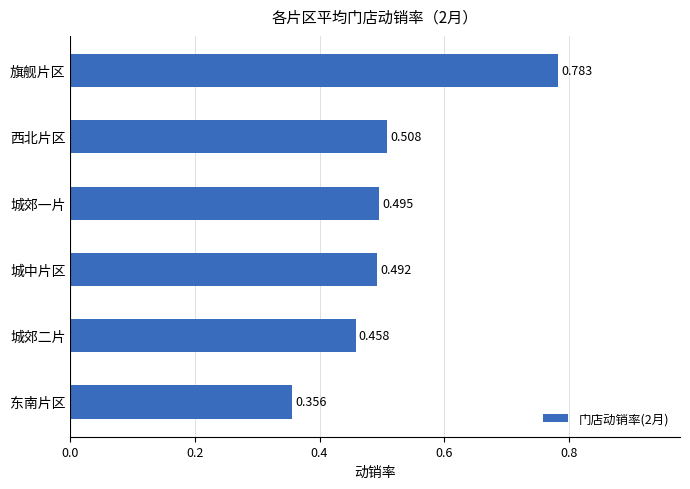

Where is the data nearest to the value 0?

东南片区